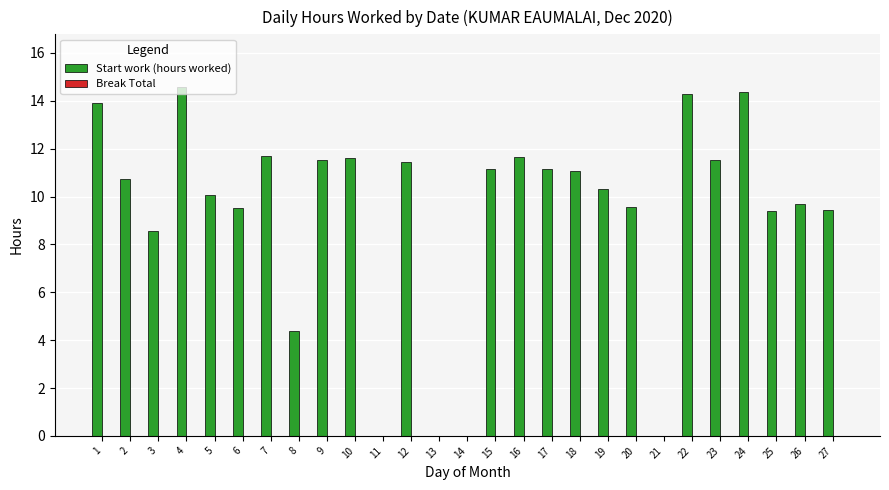

What is the sum of all values?

251.6